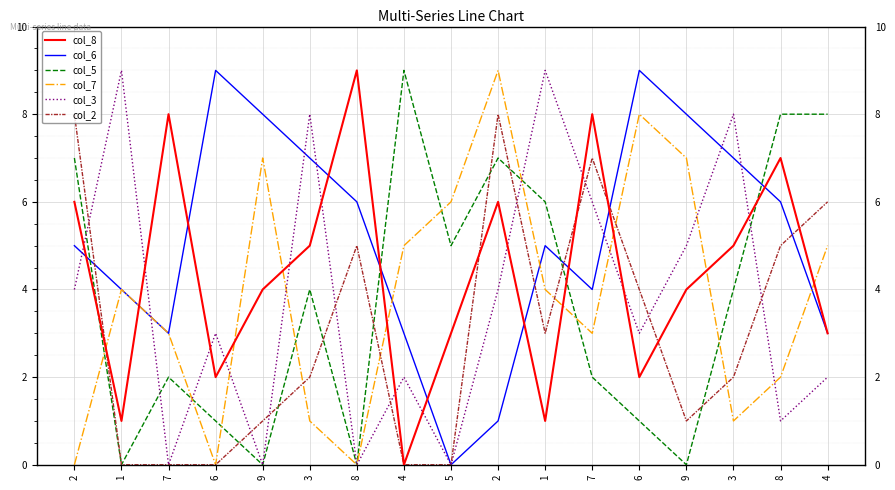

What is the sum of the col_8 values at 3 and 1?

6